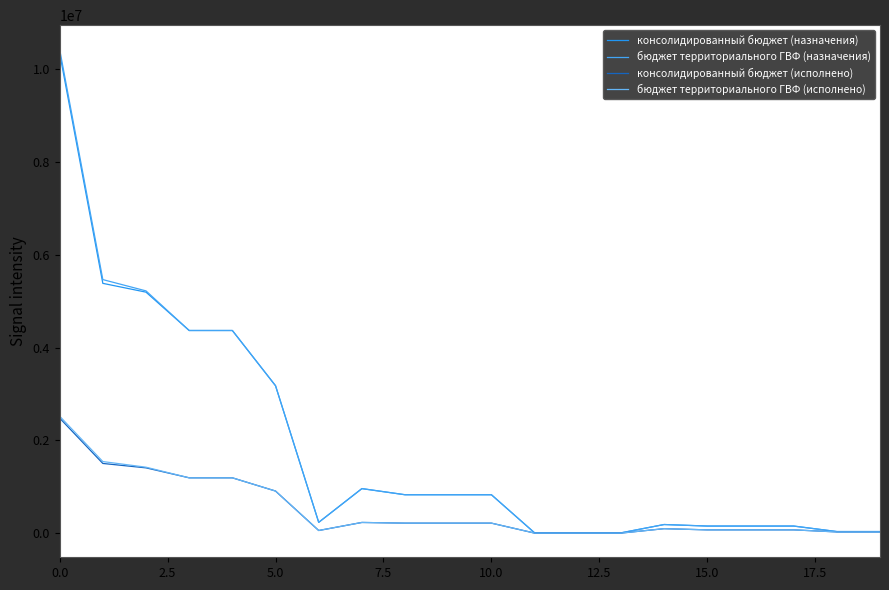

Does the chart display data point markers on the line(s)?

No